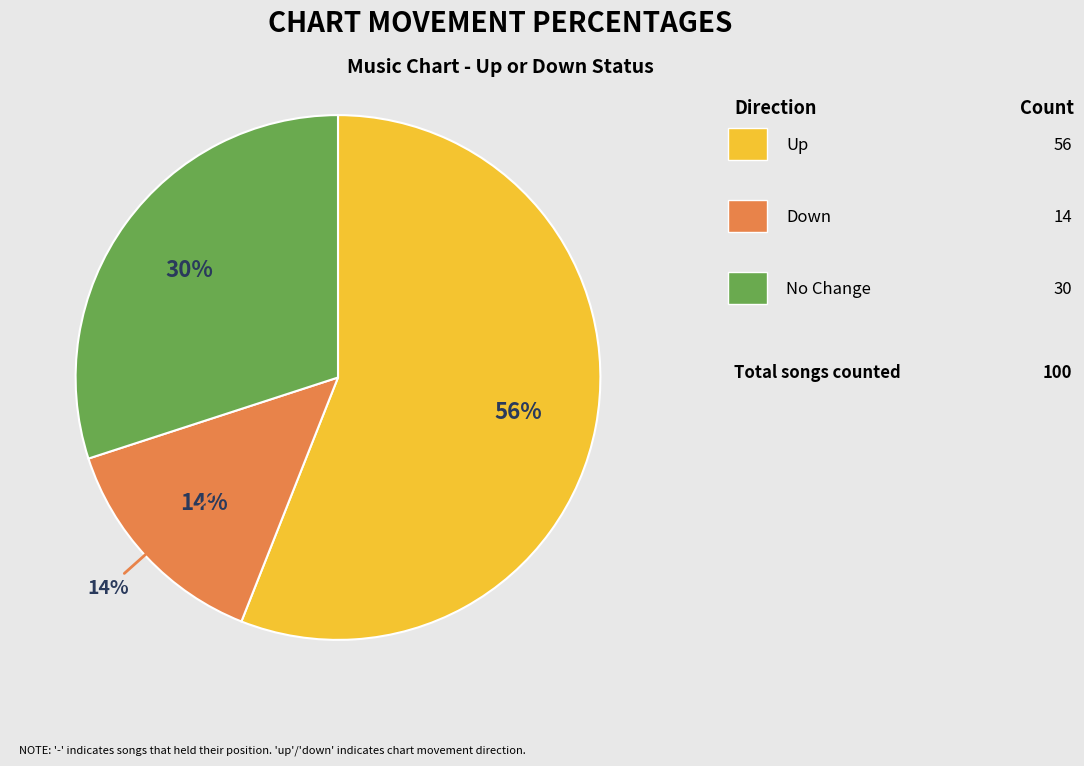

To the nearest percent, what is the combined percentage of down and up?

70%